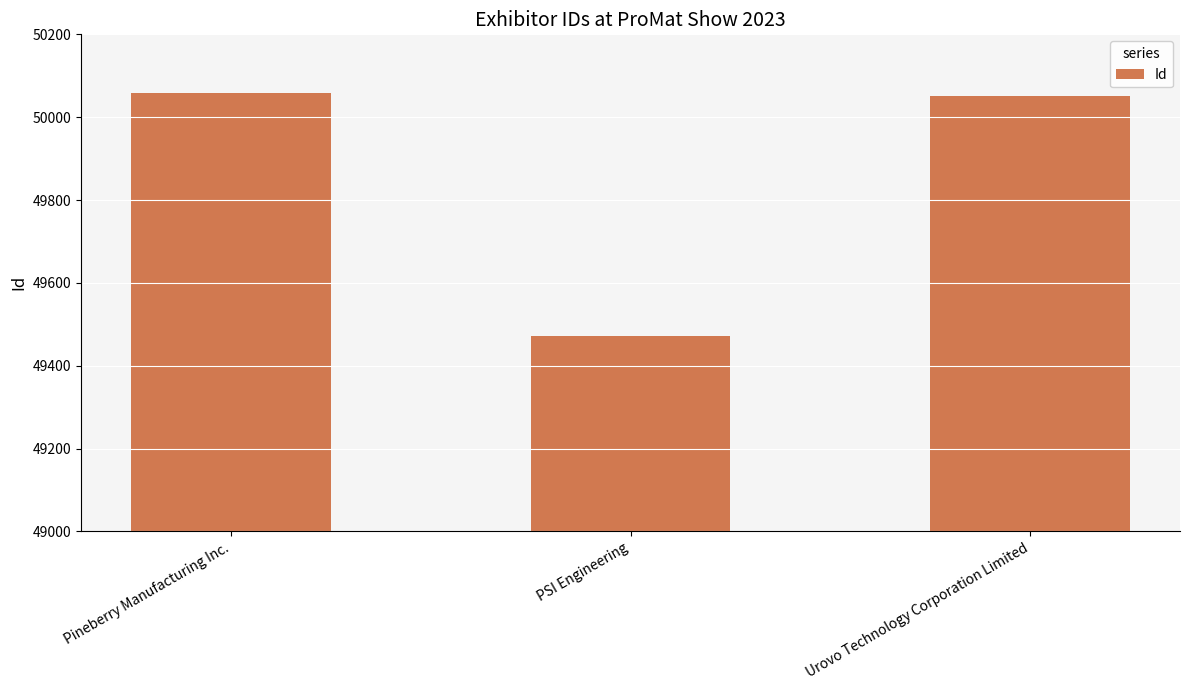

Reading left to right, extract all data points from this chart.

Pineberry Manufacturing Inc.=50059	PSI Engineering=49472	Urovo Technology Corporation Limited=50051